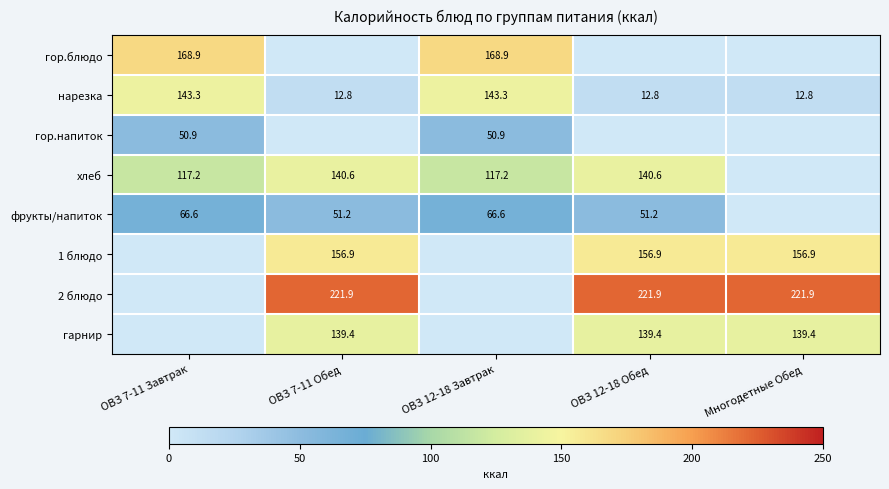

The 2 блюдо series shows 374.0 at Многодетные Обед. True or false?

False